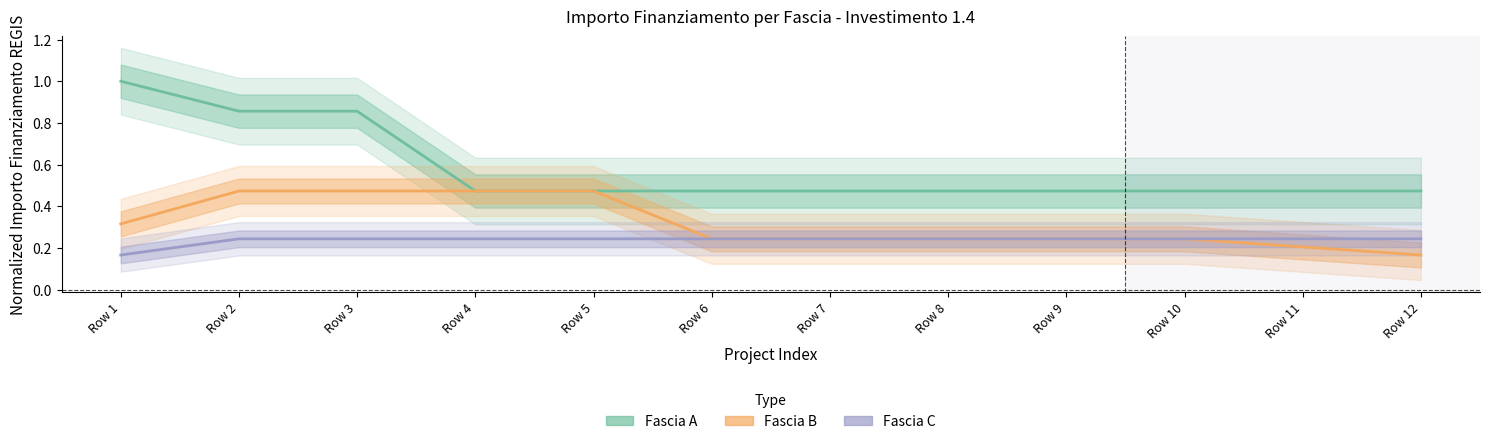

Rank the series at Row 12 from highest to lowest value.

Fascia A (Estimate), Fascia C (Forecast), Fascia B (Partial Estimate)